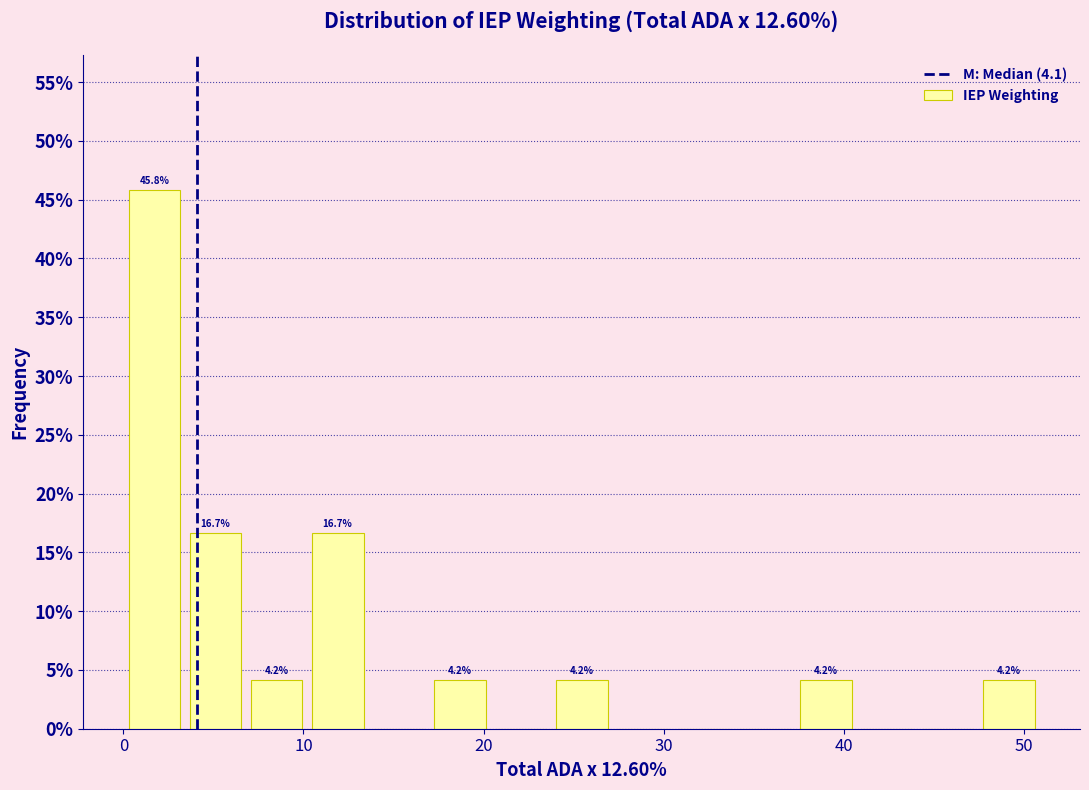

Around what value on the x-axis is the tallest bar? Give the approximate position of its centre, as read against the axis.

2